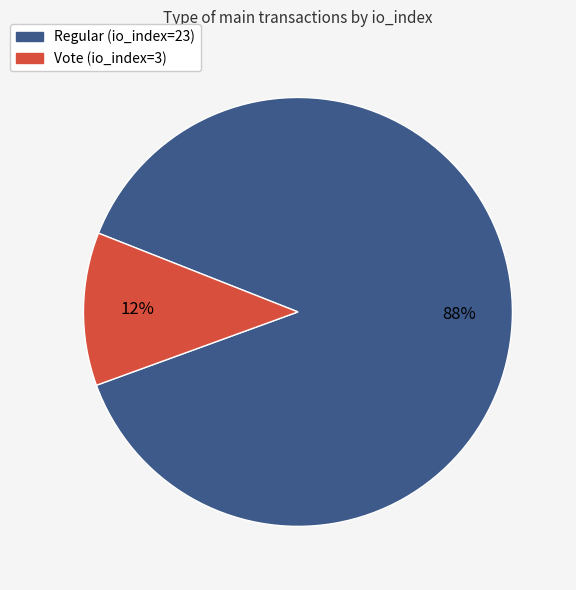

To the nearest percent, what percentage of the pie is Vote (io_index=3)?

12%